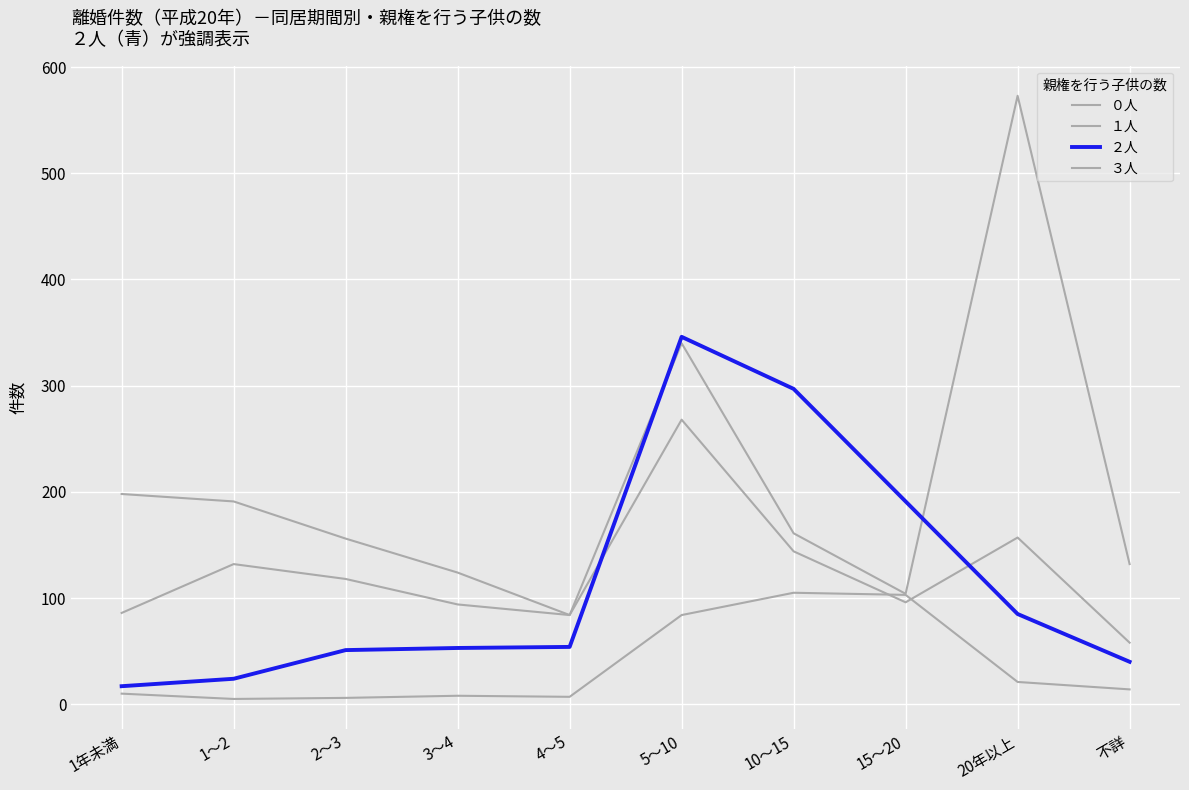

True or false: ３人 has more than 1 interior local peaks.

True